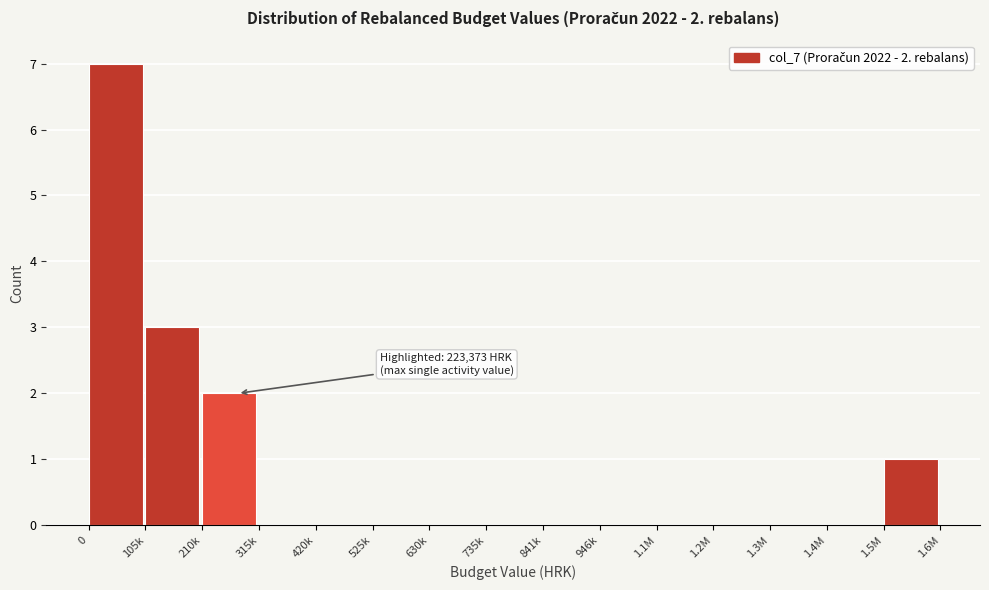

Reading left to right, transcribe all the data shown in this chart.

0=7	105k=3	210k=2	315k=0	420k=0	525k=0	630k=0	735k=0	841k=0	946k=0	1.1M=0	1.2M=0	1.3M=0	1.4M=0	1.5M=1